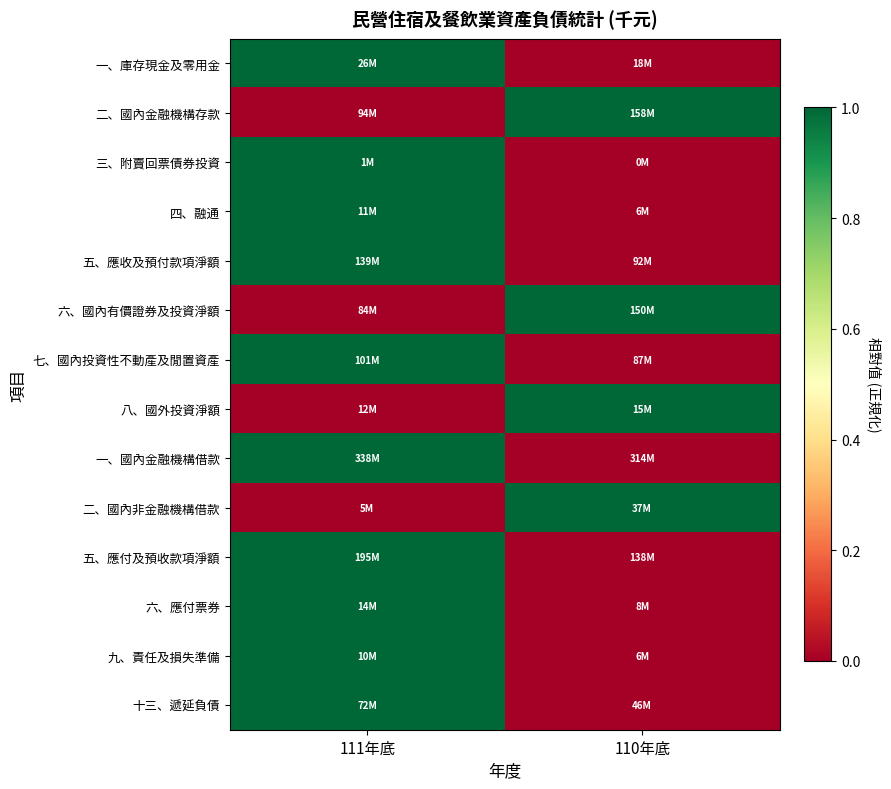

Reading left to right, list all the values displayed in this chart.

一、庫存現金及零用金: 111年底=1	110年底=0
二、國內金融機構存款: 111年底=0	110年底=1
三、附賣回票債券投資: 111年底=1	110年底=0
四、融通: 111年底=1	110年底=0
五、應收及預付款項淨額: 111年底=1	110年底=0
六、國內有價證券及投資淨額: 111年底=0	110年底=1
七、國內投資性不動產及閒置資產: 111年底=1	110年底=0
八、國外投資淨額: 111年底=0	110年底=1
一、國內金融機構借款: 111年底=1	110年底=0
二、國內非金融機構借款: 111年底=0	110年底=1
五、應付及預收款項淨額: 111年底=1	110年底=0
六、應付票券: 111年底=1	110年底=0
九、責任及損失準備: 111年底=1	110年底=0
十三、遞延負債: 111年底=1	110年底=0